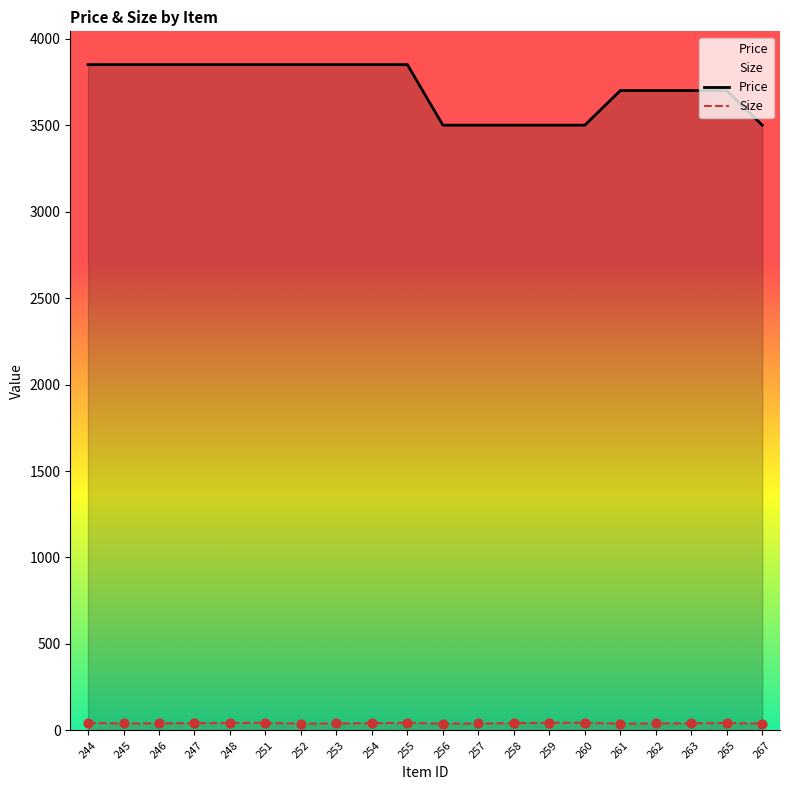

At how many categories does at least one series exceed 1694?

20